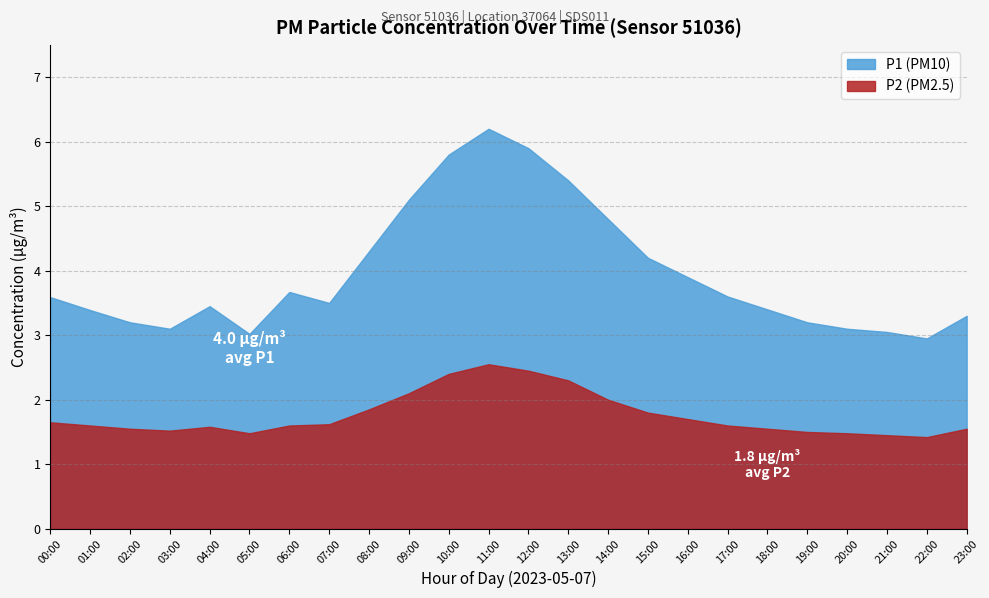

True or false: P1 (PM10) and P2 (PM2.5) intersect in this chart.

False